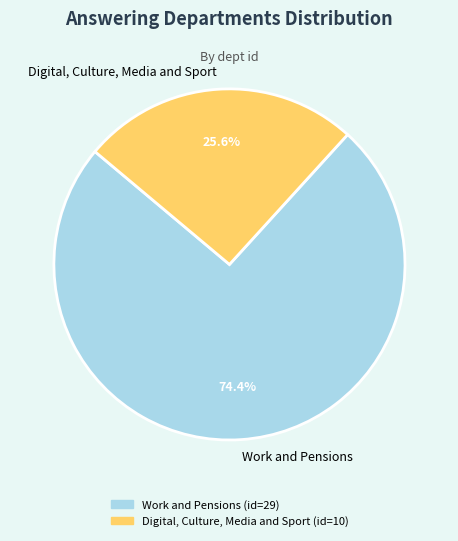

How many segments does this pie chart have?

2